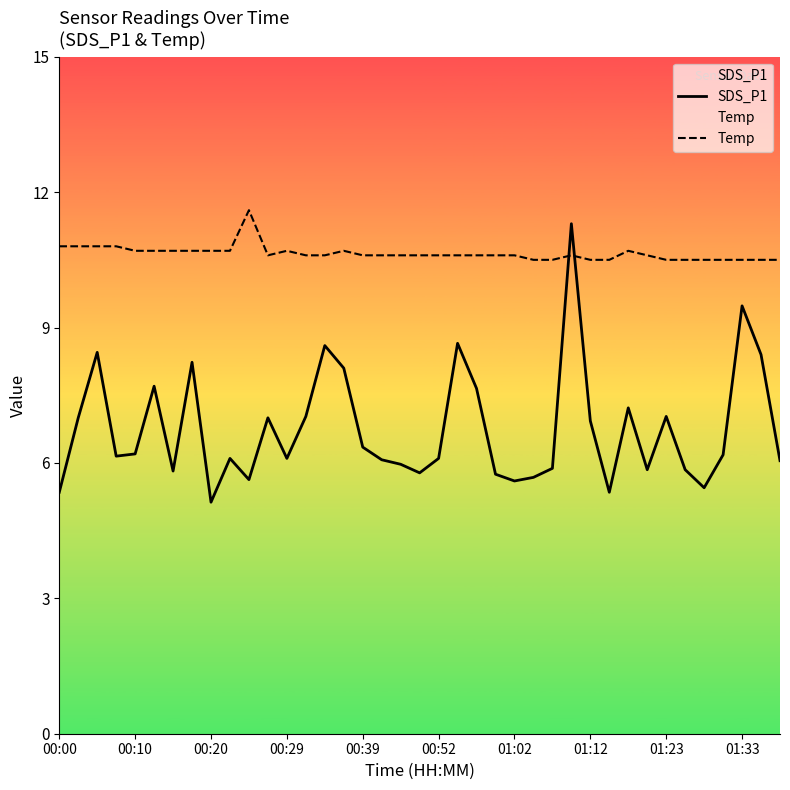

Which series has the largest range (max minus min)?

SDS_P1